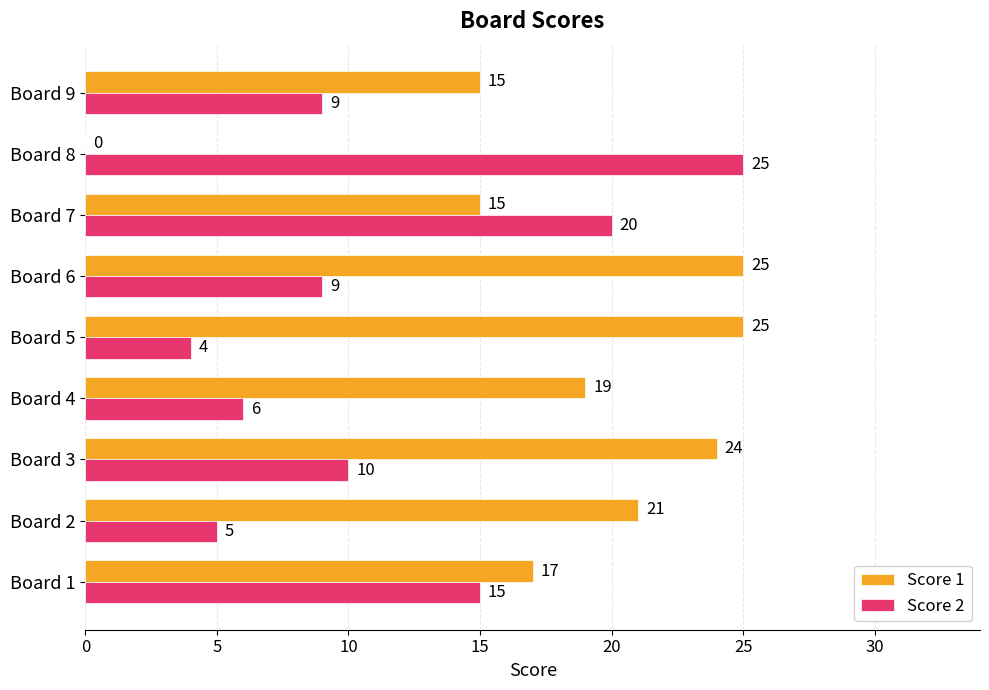

Read the Score 1 value at Board 1, to the nearest 5.

15